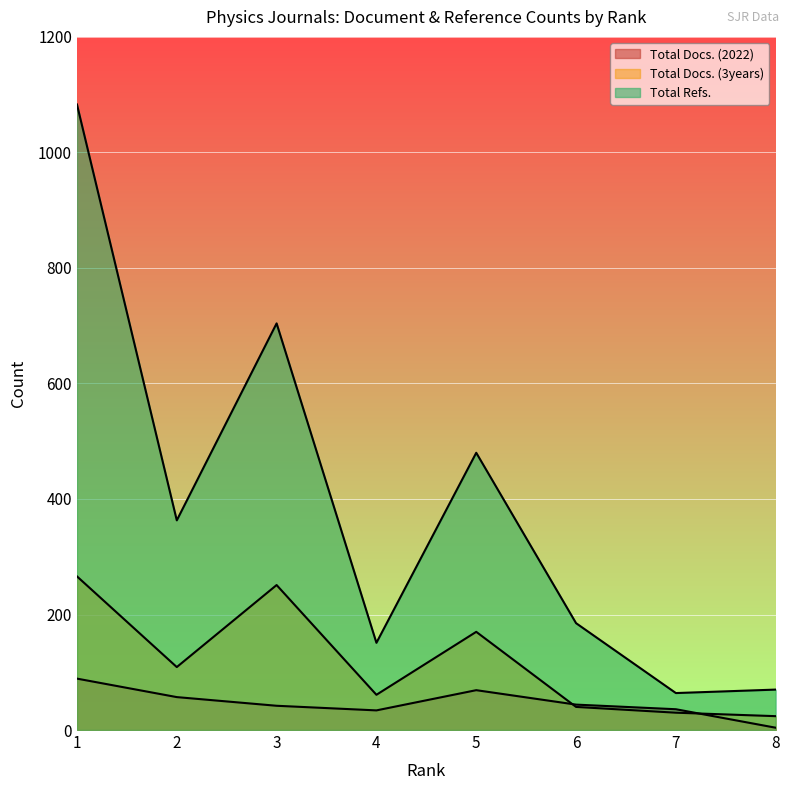

What are all the series names shown in the legend?

Total Docs. (2022), Total Docs. (3years), Total Refs.